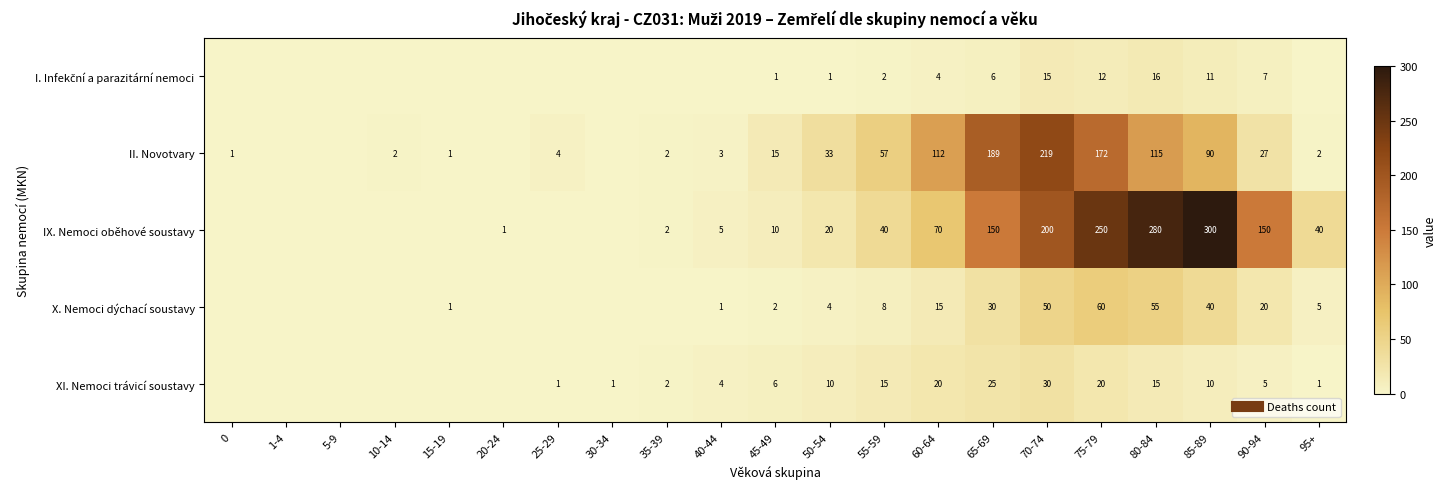

At which label does X. Nemoci dýchací soustavy first exceed 2?

50-54